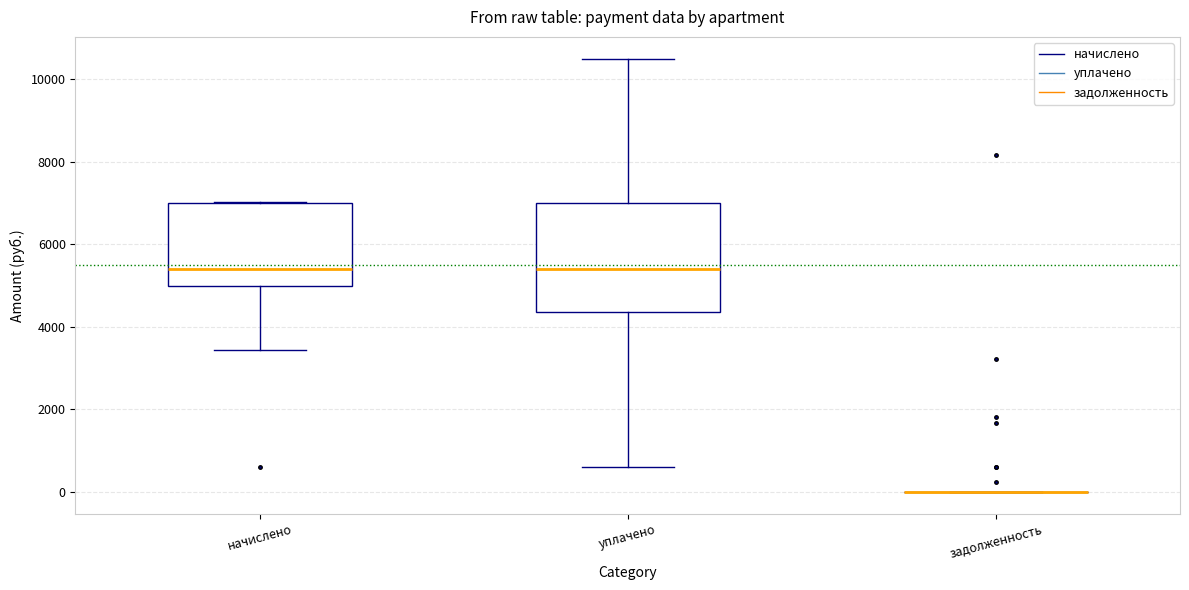

Reading left to right, transcribe this box plot: for each box, give where its median line is, the range the box spans, and where its two whiskers end, as read against the y-axis. The values are not printed on the chart, so give them approximately, as read against the axis.

начислено: median 5400, box 5000 to 7000, whiskers 3400 to 7000
уплачено: median 5400, box 4400 to 7000, whiskers 600 to 10600
задолженность: box collapsed to a line at 0, whiskers 0 to 0